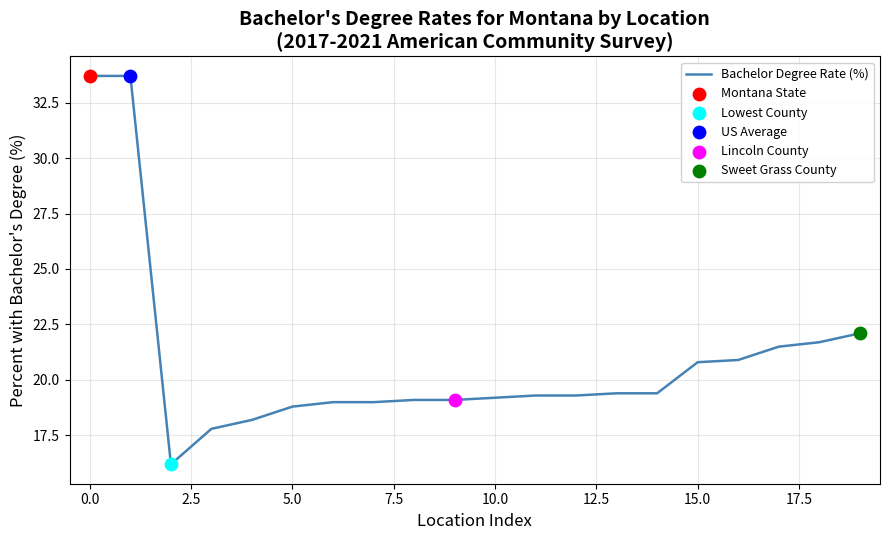

What is the greatest value displayed?

33.7